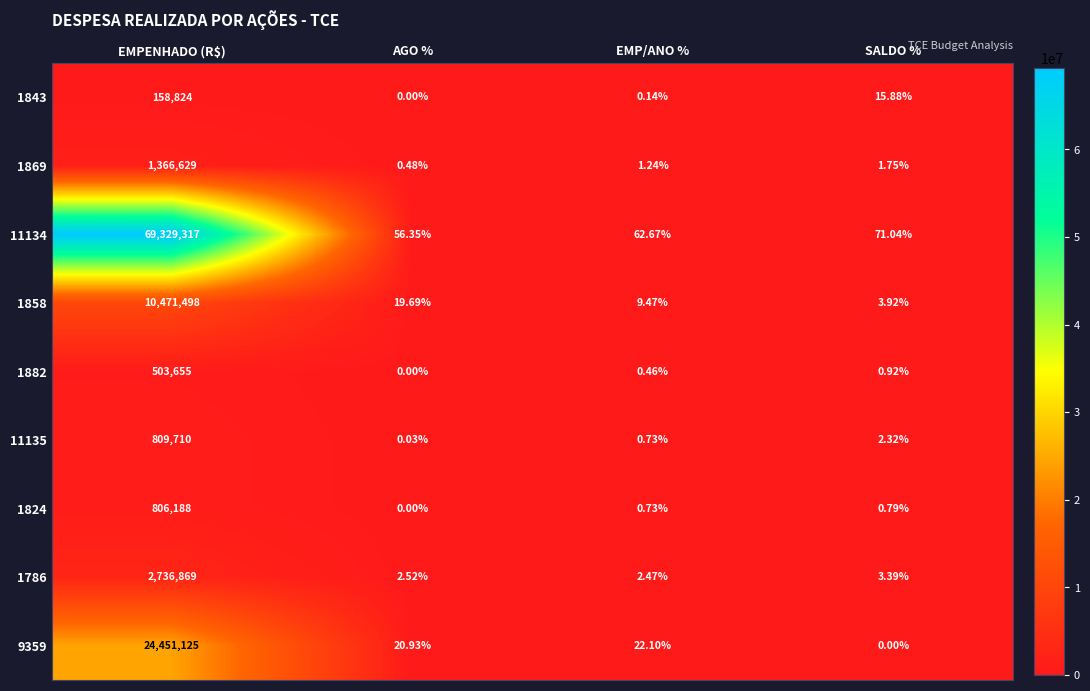

Rank the categories by 11135 value from lowest to highest.

AGO %, EMP/ANO %, SALDO %, EMPENHADO (R$)